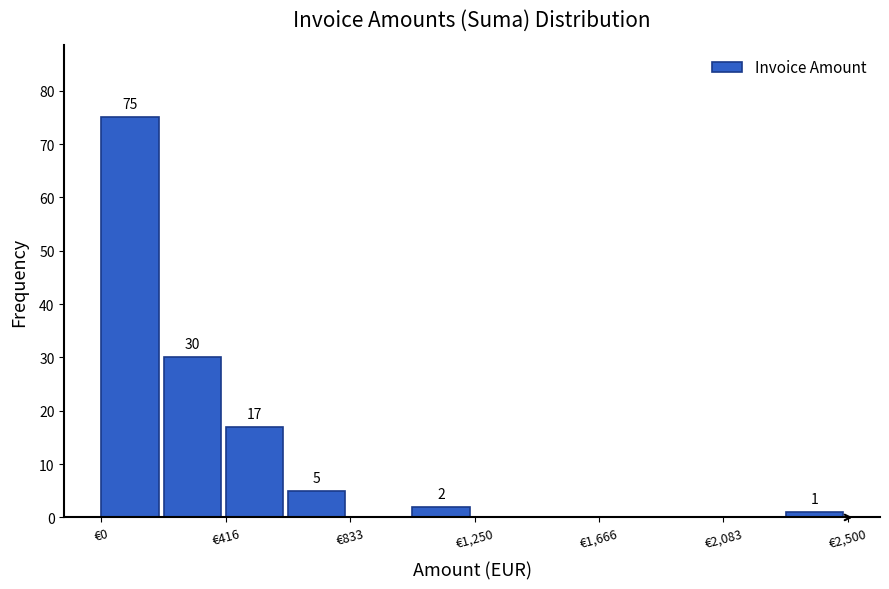

Over which range of the x-axis is the bar tallest?

0 to 200